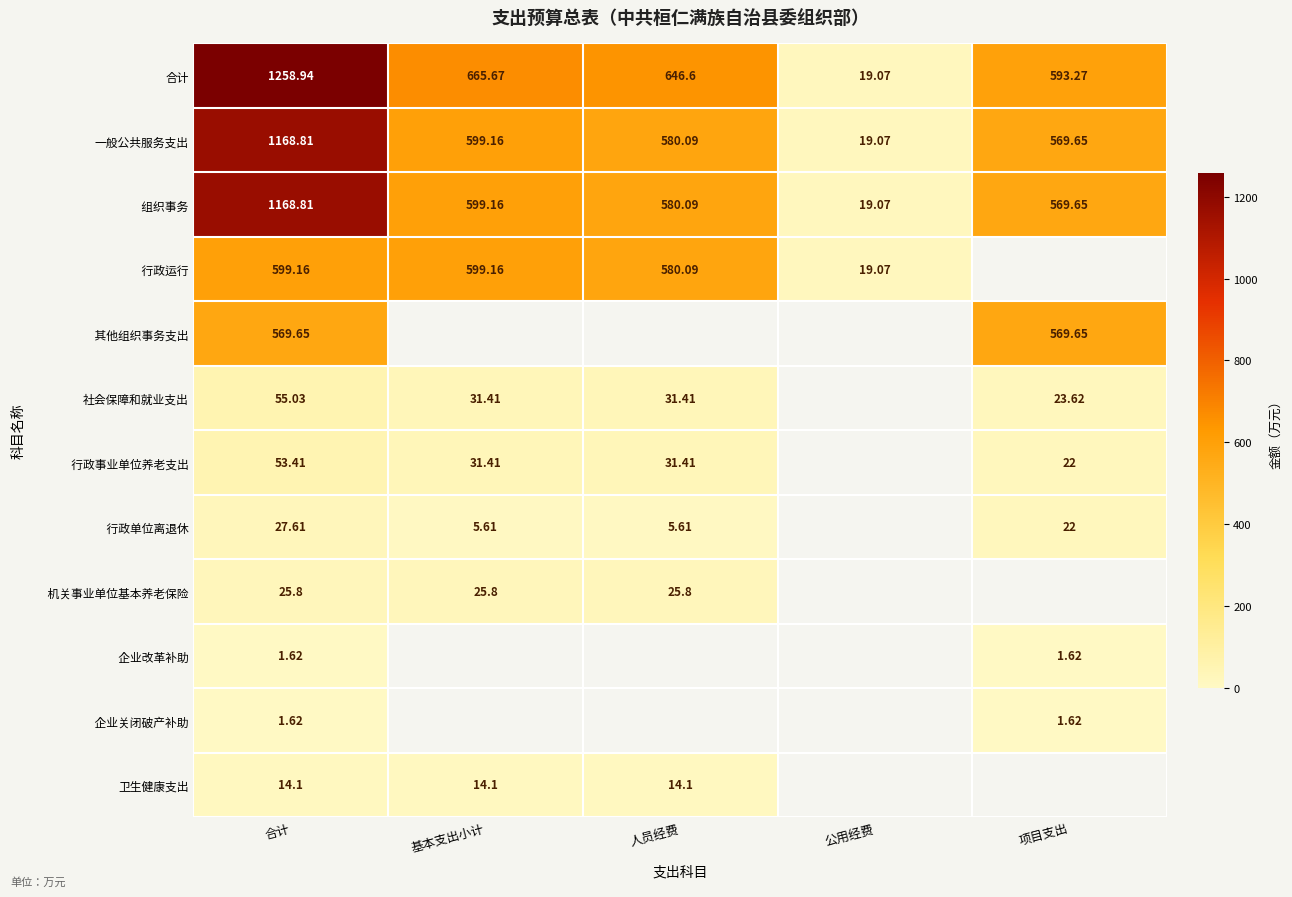

Rank the categories by 合计 value from lowest to highest.

公用经费, 项目支出, 人员经费, 基本支出小计, 合计